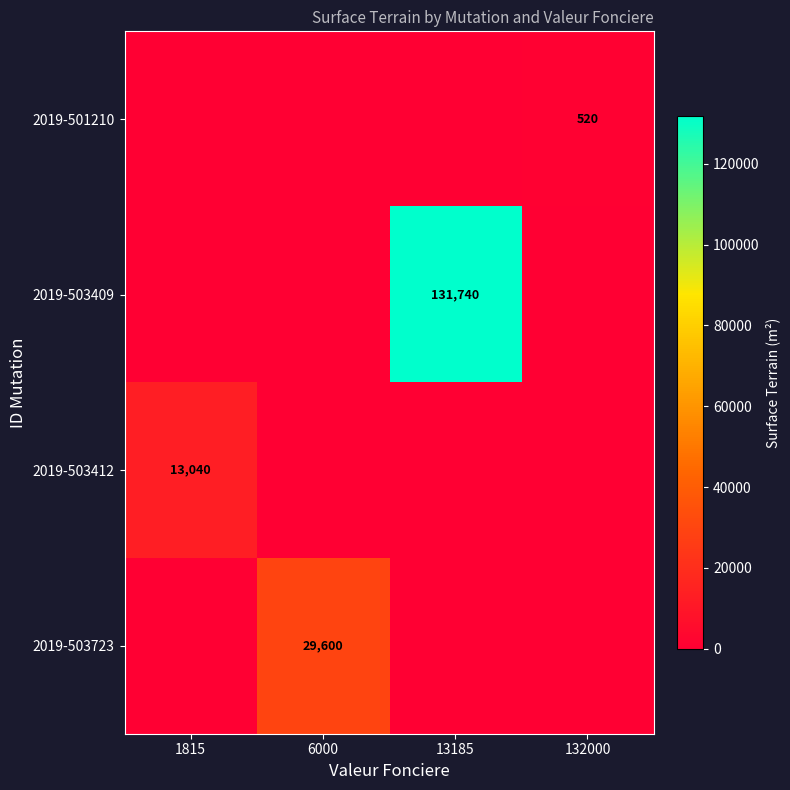

What is the average value of the 2019-503409 series?

32935